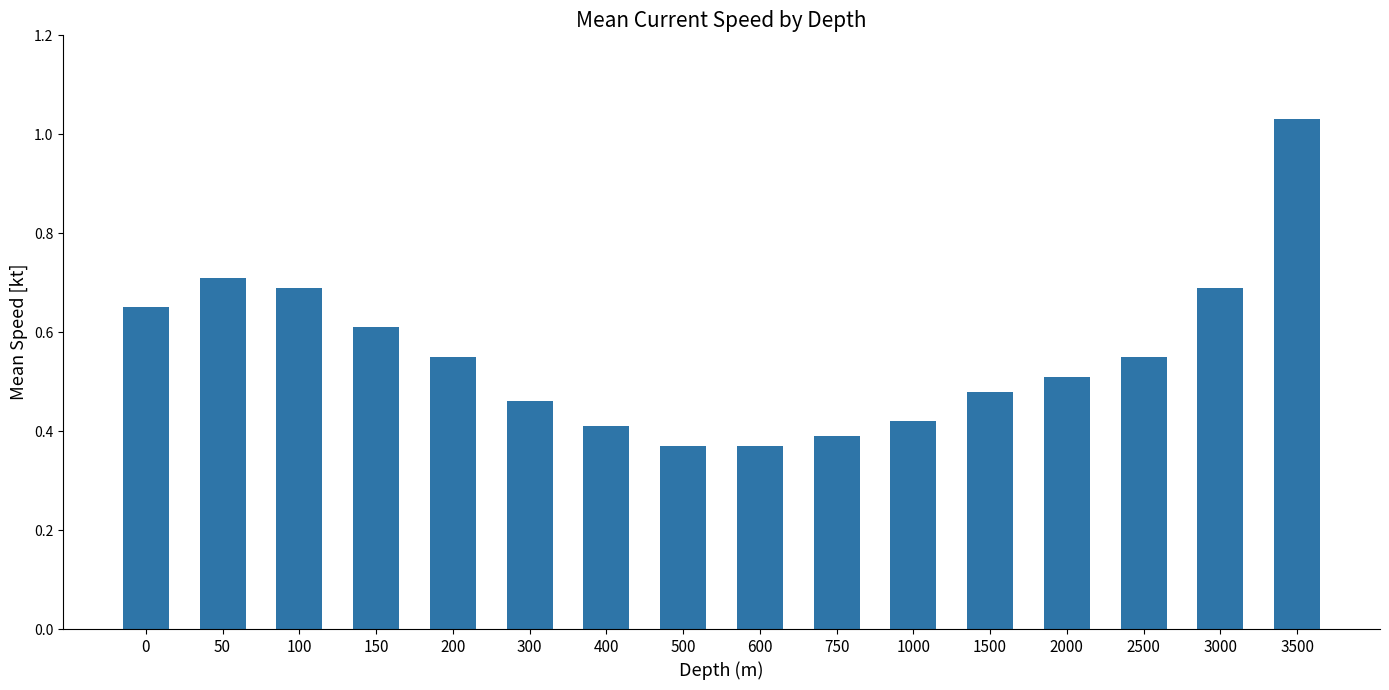

Which has a higher value, 1000 or 400?

1000